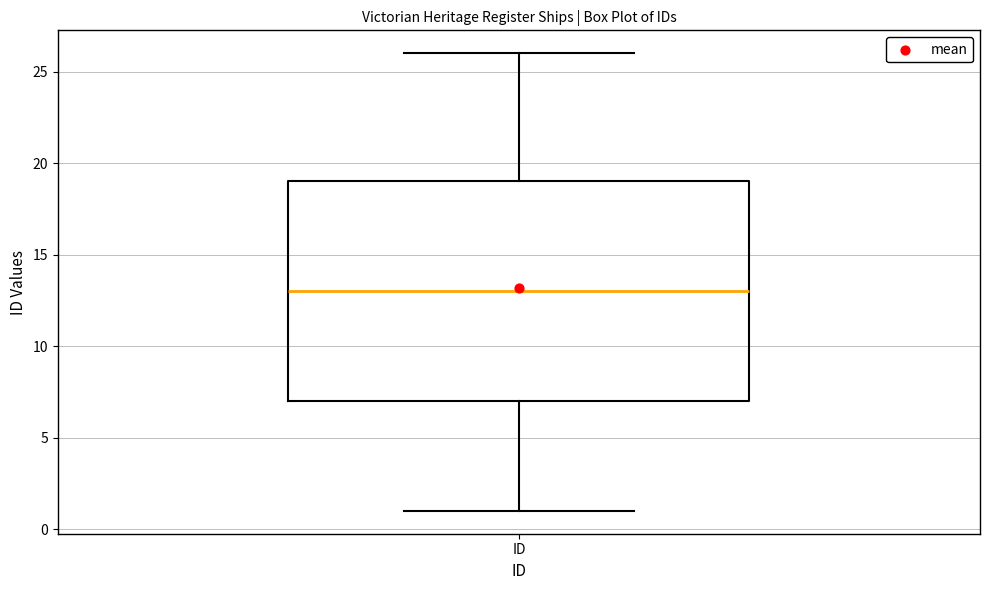

Read this box plot against the y-axis: the position of the median line, the range covered by the box, and the ends of both whiskers. The values are not printed on the chart, so give them approximately, as read against the axis.

median 13, box 7 to 19, whiskers 1 to 26